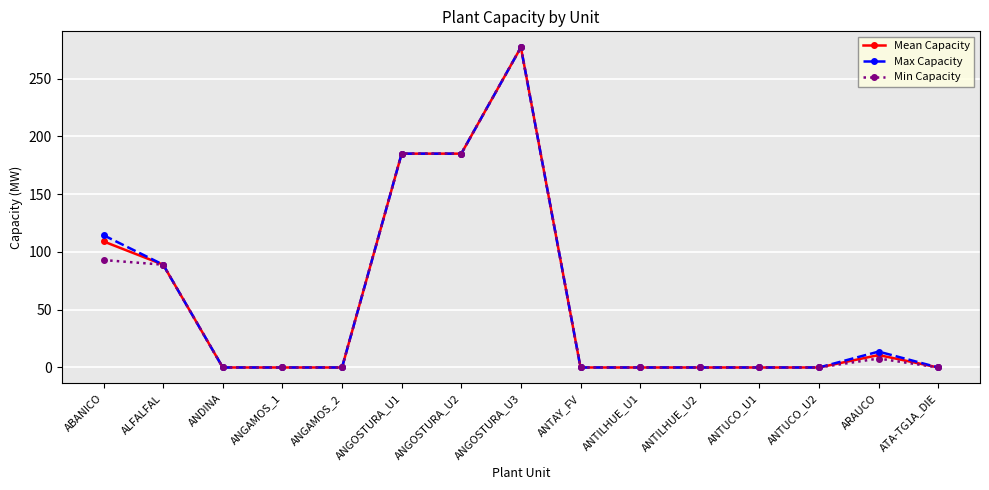

Reading right to left, extract all data points from this chart.

Mean Capacity: ATA-TG1A_DIE=0.0	ARAUCO=10.8	ANTUCO_U2=0.0	ANTUCO_U1=0.0	ANTILHUE_U2=0.0	ANTILHUE_U1=0.0	ANTAY_FV=0.0	ANGOSTURA_U3=277.2	ANGOSTURA_U2=185.1	ANGOSTURA_U1=185.1	ANGAMOS_2=0.0	ANGAMOS_1=0.0	ANDINA=0.0	ALFALFAL=89.0	ABANICO=109.1
Max Capacity: ATA-TG1A_DIE=0.0	ARAUCO=13.8	ANTUCO_U2=0.0	ANTUCO_U1=0.0	ANTILHUE_U2=0.0	ANTILHUE_U1=0.0	ANTAY_FV=0.0	ANGOSTURA_U3=277.2	ANGOSTURA_U2=185.1	ANGOSTURA_U1=185.1	ANGAMOS_2=0.0	ANGAMOS_1=0.0	ANDINA=0.0	ALFALFAL=89.0	ABANICO=114.5
Min Capacity: ATA-TG1A_DIE=0.0	ARAUCO=7.8	ANTUCO_U2=0.0	ANTUCO_U1=0.0	ANTILHUE_U2=0.0	ANTILHUE_U1=0.0	ANTAY_FV=0.0	ANGOSTURA_U3=277.2	ANGOSTURA_U2=185.1	ANGOSTURA_U1=185.1	ANGAMOS_2=0.0	ANGAMOS_1=0.0	ANDINA=0.0	ALFALFAL=89.0	ABANICO=93.0